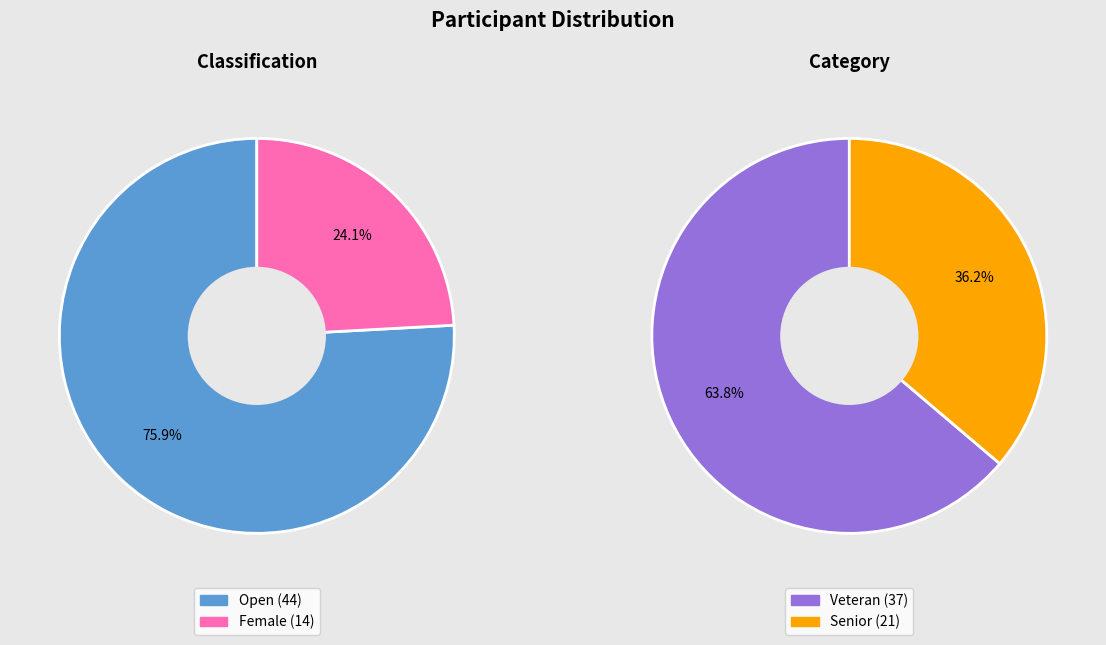

Is the sum of Veteran and Open greater than half?

Yes